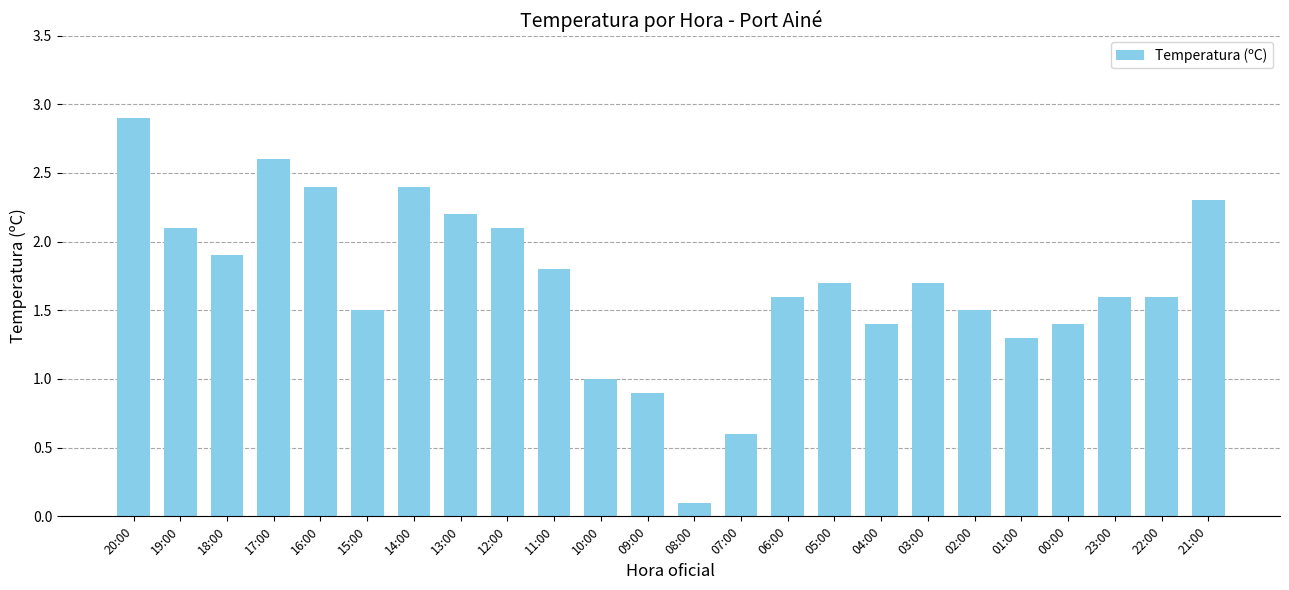

What position from the left is 20:00?

1